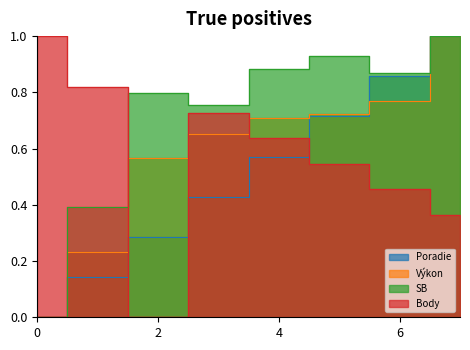

What are all the series names shown in the legend?

Poradie, Výkon, SB, Body